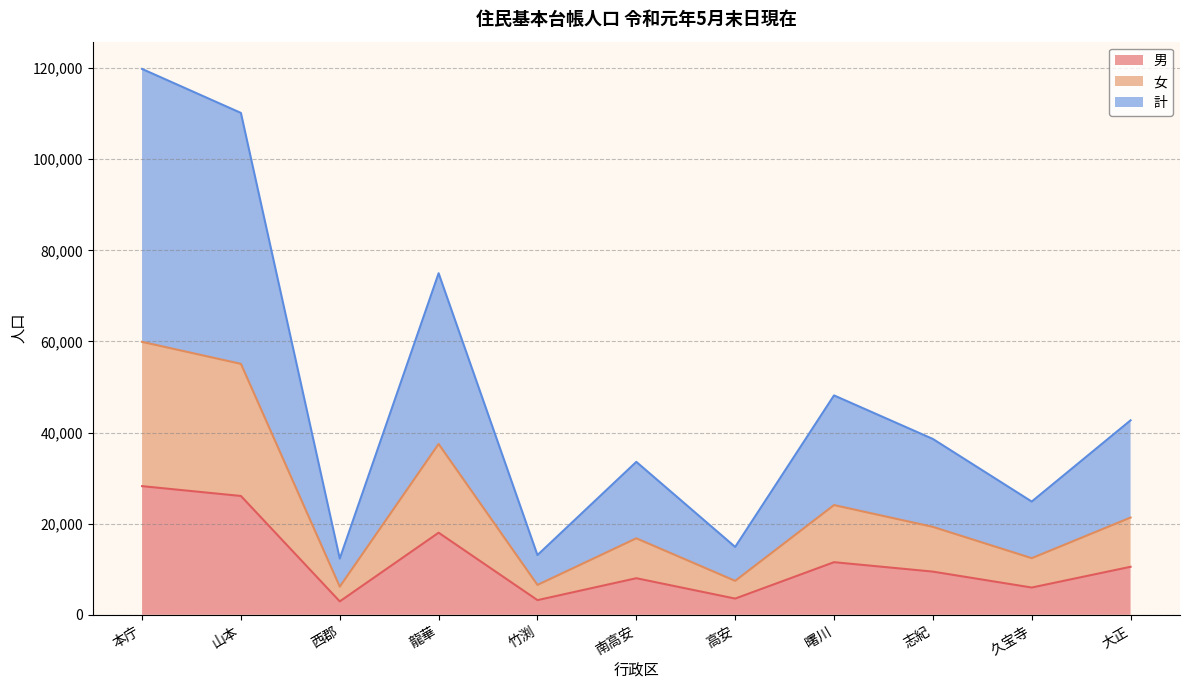

What is the sum of all 女 values?

266549